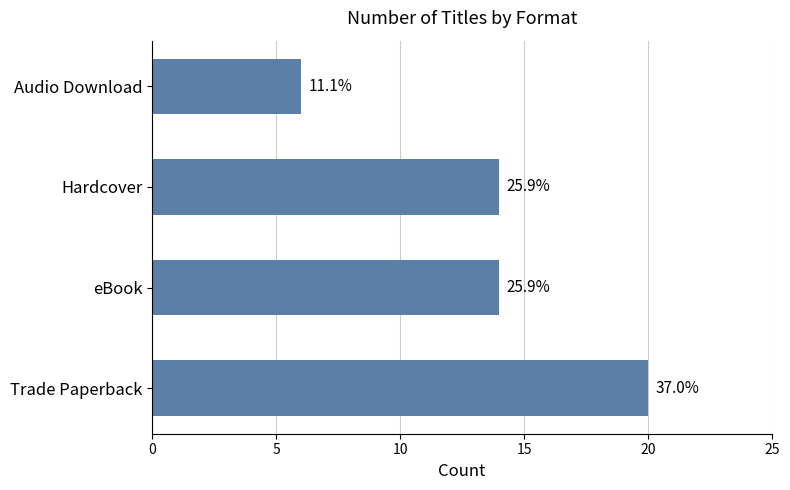

Does the chart contain any negative values?

No